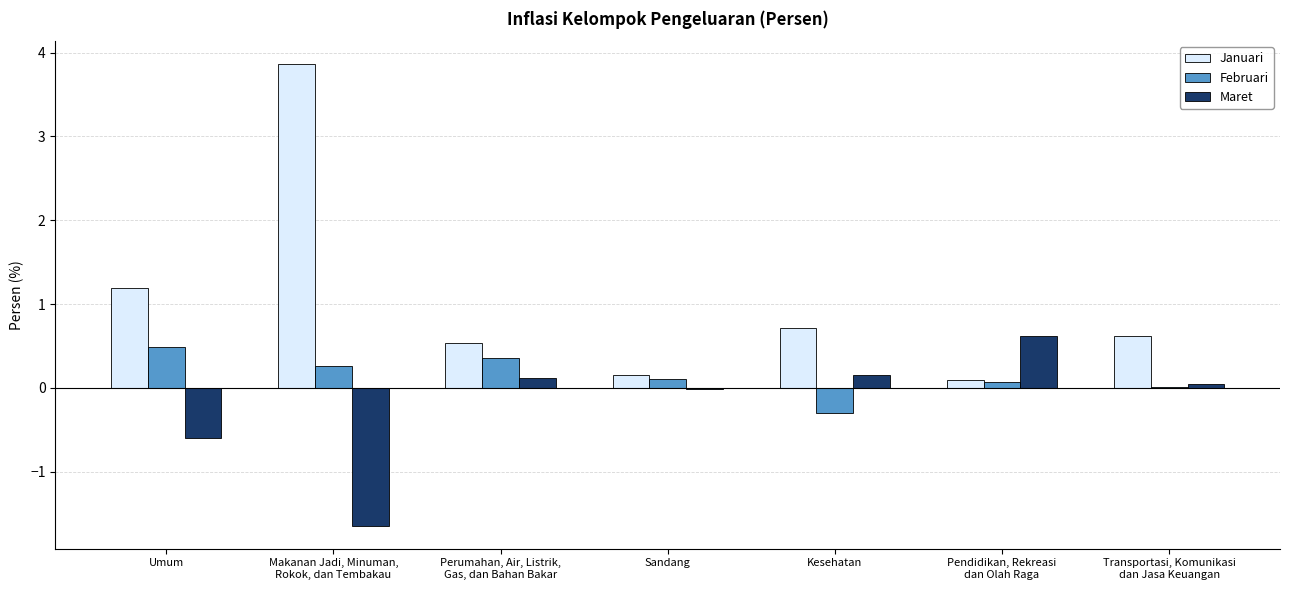

What is the maximum value for Januari?

3.9